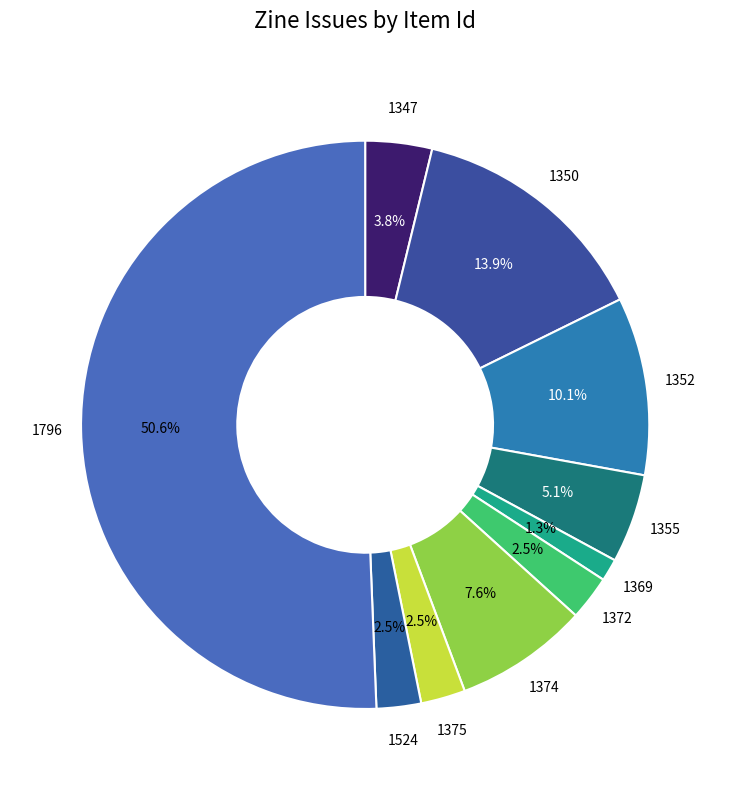

Count the number of slices in the pie.

10